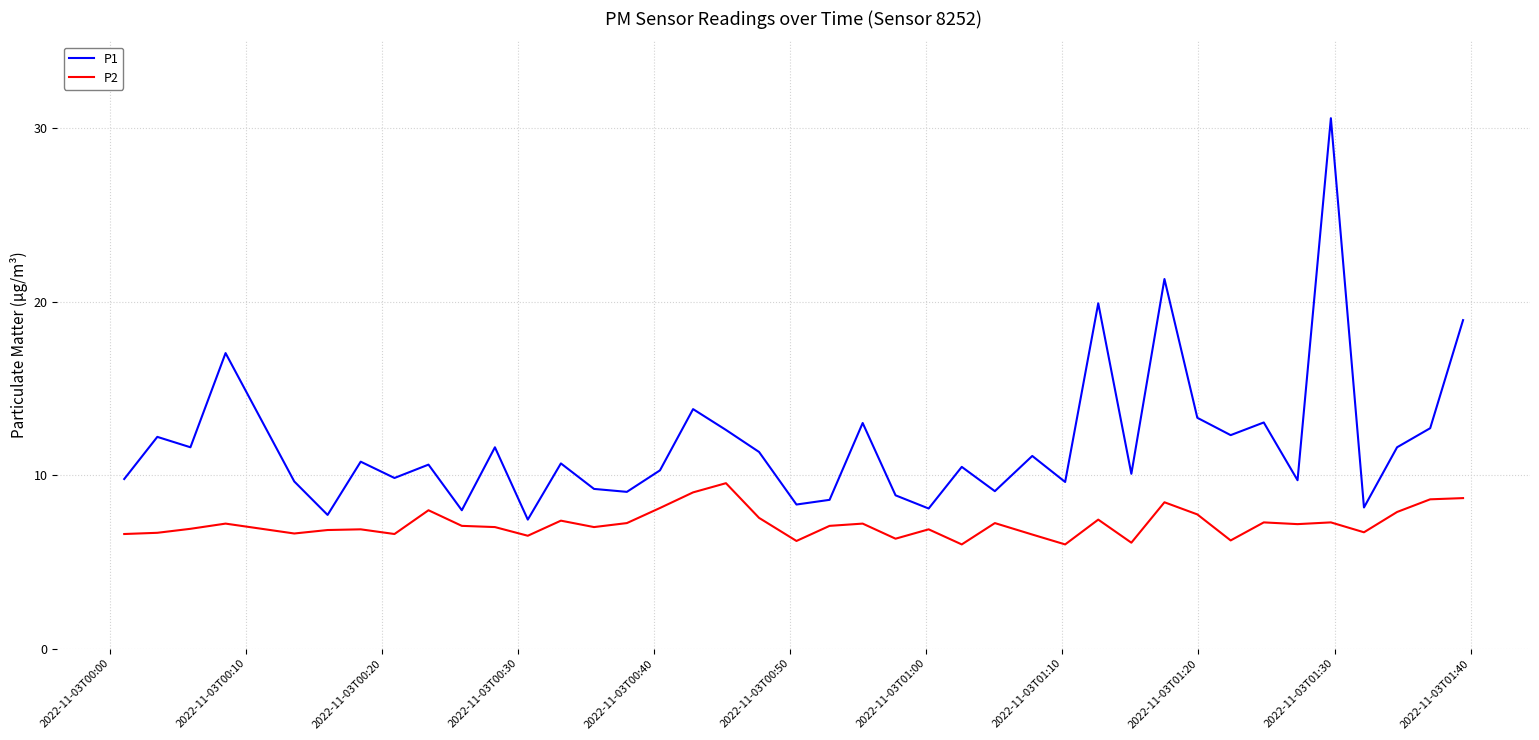

Which series has the largest range (max minus min)?

P1